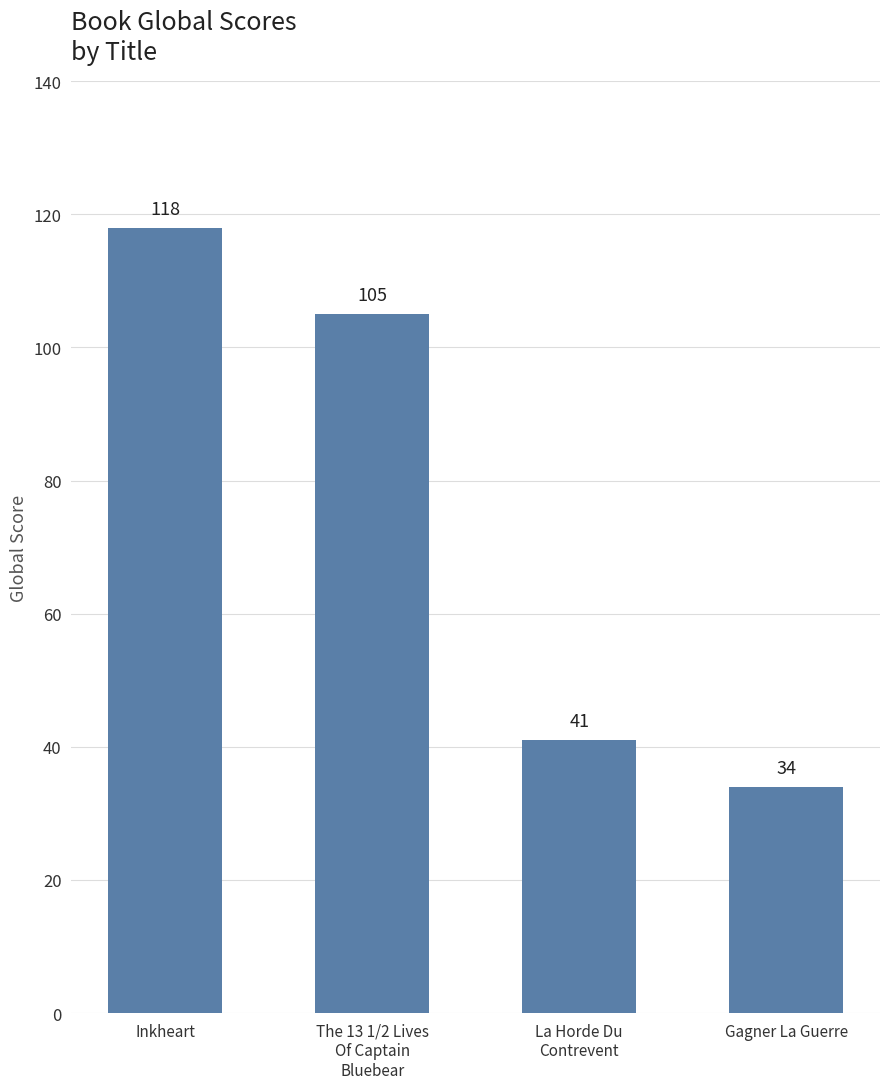

Rank the categories by value from highest to lowest.

Inkheart, The 13 1/2 Lives
Of Captain
Bluebear, La Horde Du
Contrevent, Gagner La Guerre